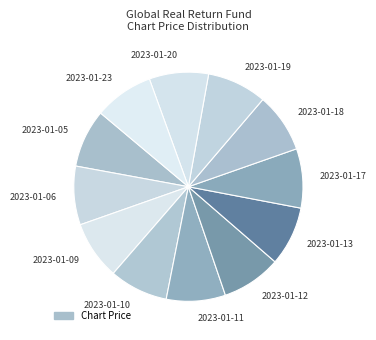

Is it true that 2023-01-19 is 21% of the pie?

False